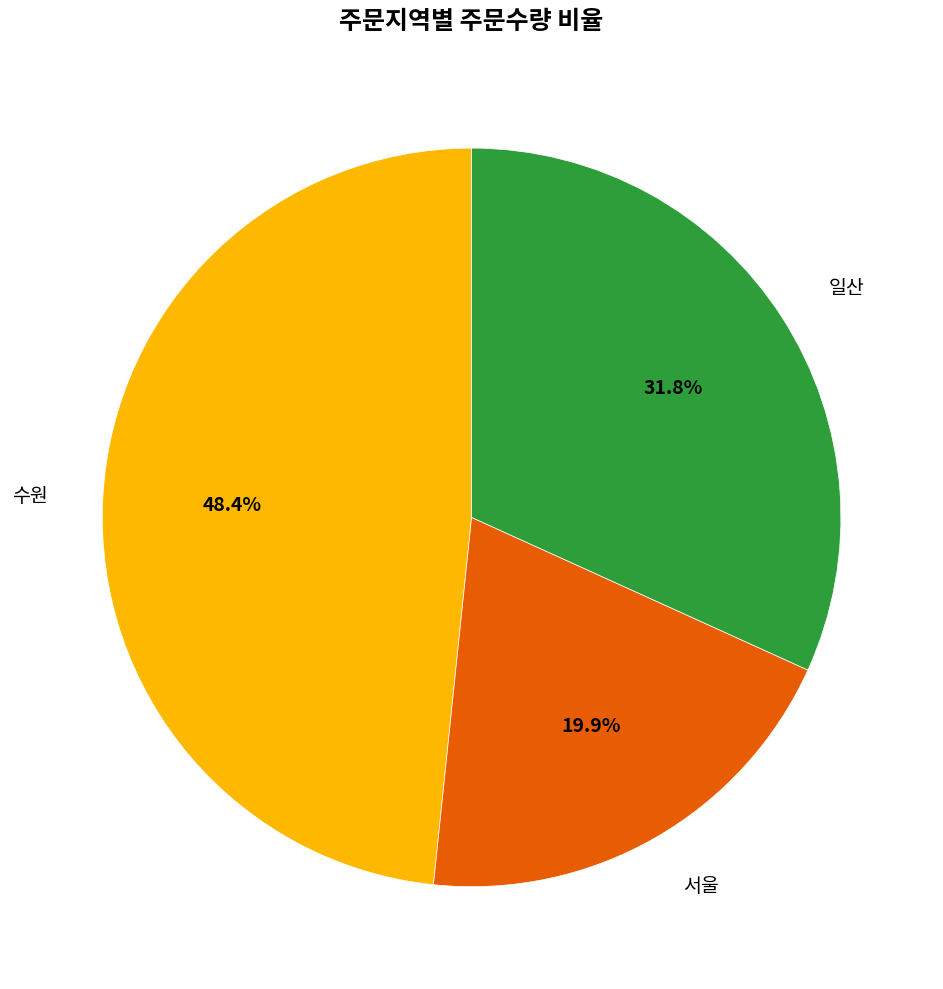

How many segments does this pie chart have?

3